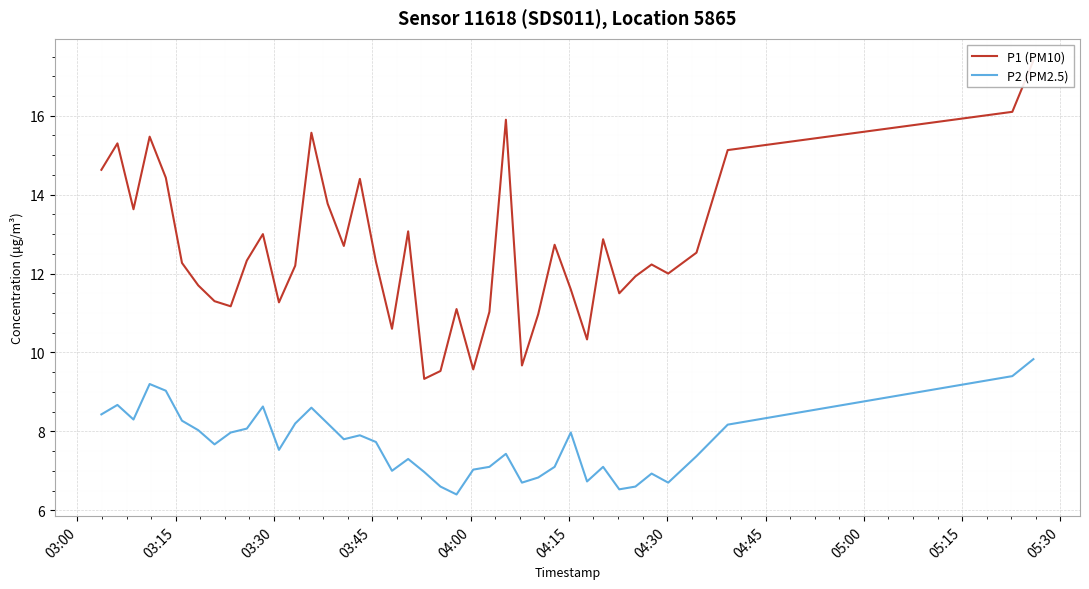

How many lines are shown in the chart?

2